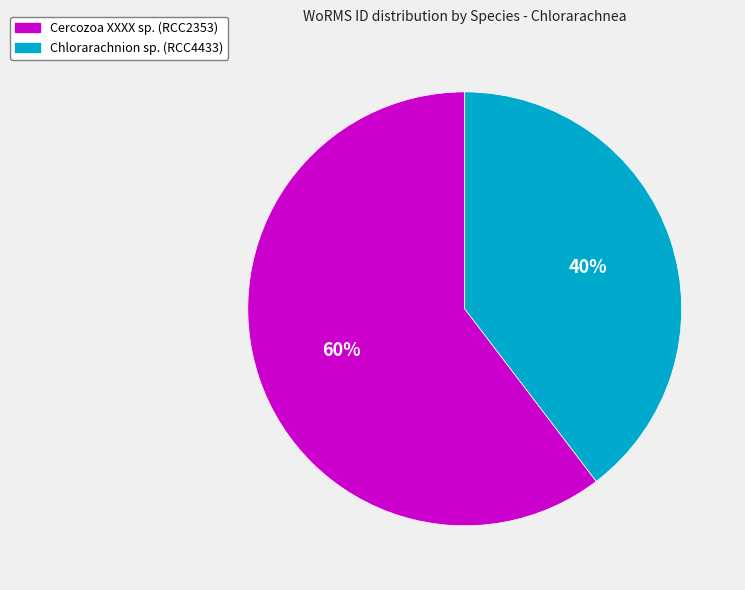

True or false: Cercozoa XXXX sp. (RCC2353) accounts for 46% of the total.

False